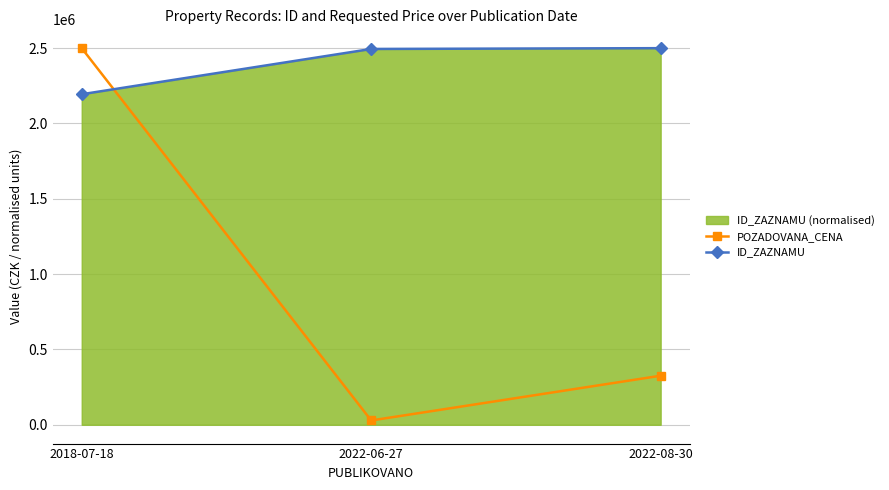

What is the label of the 1st point from the left?

2018-07-18